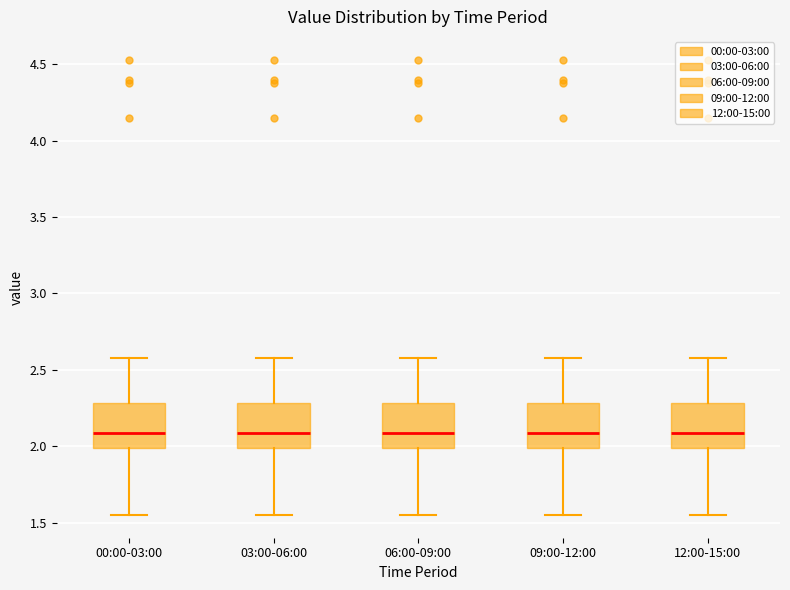

Reading left to right, transcribe this box plot: for each box, give where its median line is, the range the box spans, and where its two whiskers end, as read against the y-axis. The values are not printed on the chart, so give them approximately, as read against the axis.

00:00-03:00: median 2.10, box 2.00 to 2.30, whiskers 1.55 to 2.60
03:00-06:00: median 2.10, box 2.00 to 2.30, whiskers 1.55 to 2.60
06:00-09:00: median 2.10, box 2.00 to 2.30, whiskers 1.55 to 2.60
09:00-12:00: median 2.10, box 2.00 to 2.30, whiskers 1.55 to 2.60
12:00-15:00: median 2.10, box 2.00 to 2.30, whiskers 1.55 to 2.60